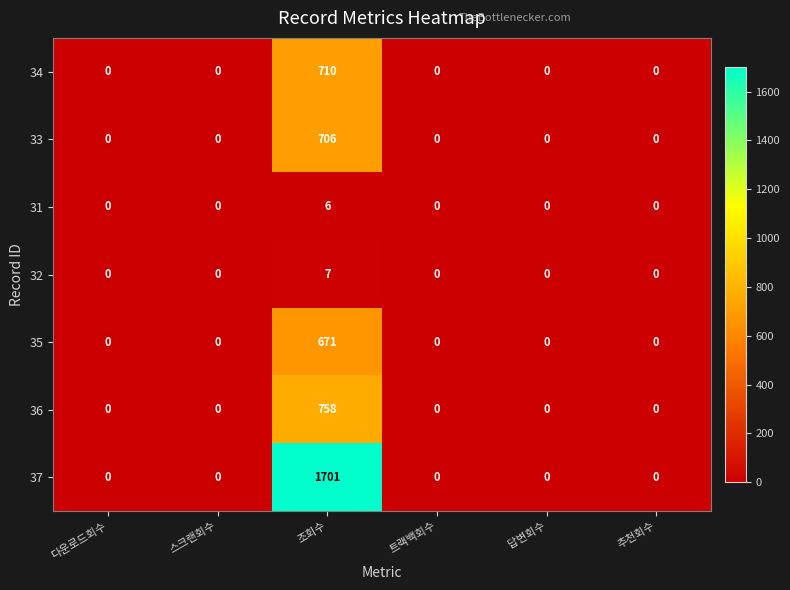

Between 조회수 and 추천회수, which series saw the biggest shift?

37